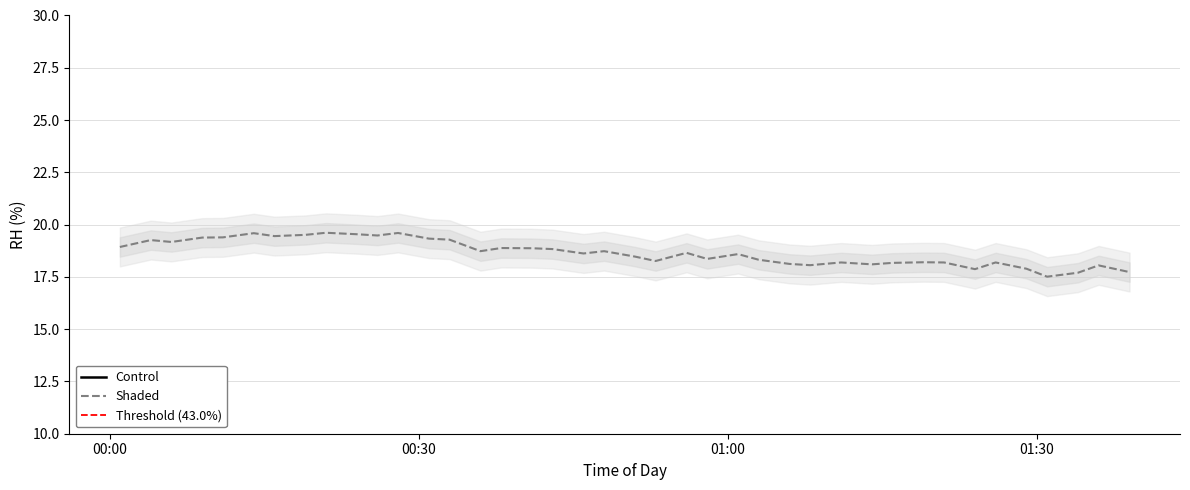

What is the maximum value for Shaded?

19.6